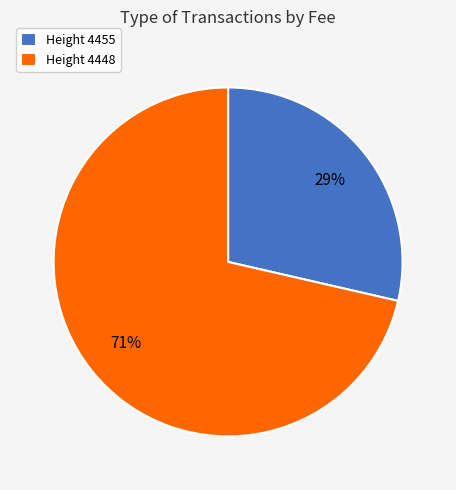

To the nearest percent, what is the combined percentage of Height 4448 and Height 4455?

100%